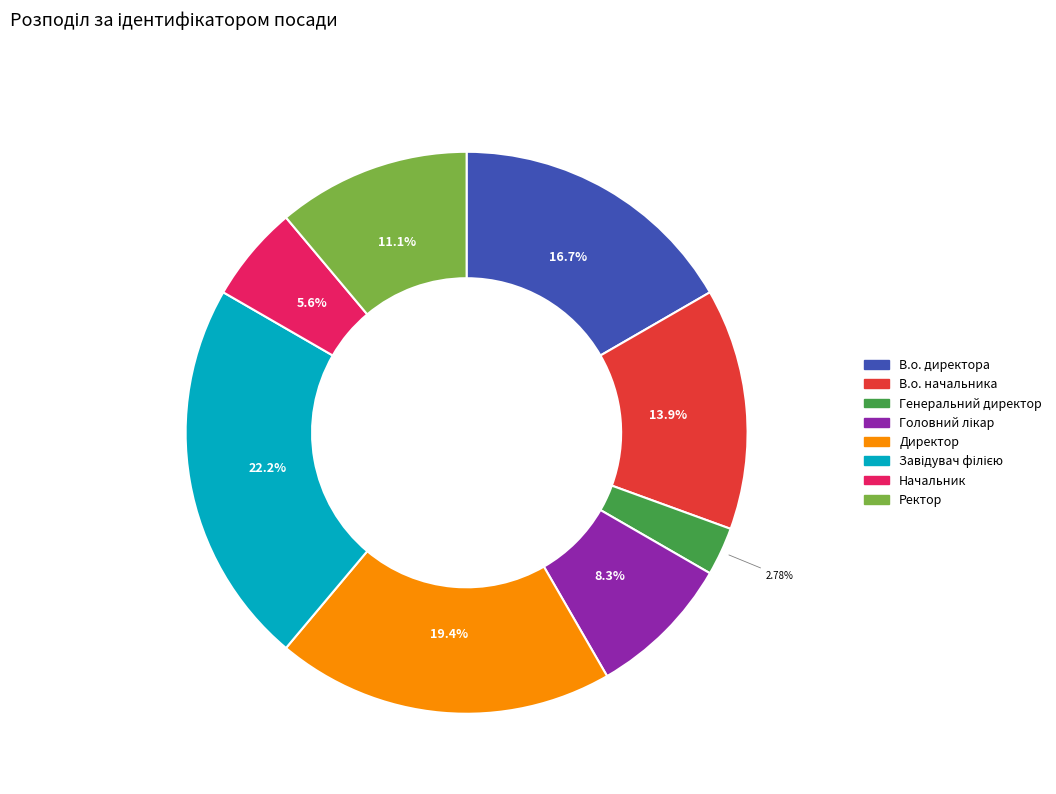

To the nearest percent, what is the difference between the largest and smallest slice percentages?

19%